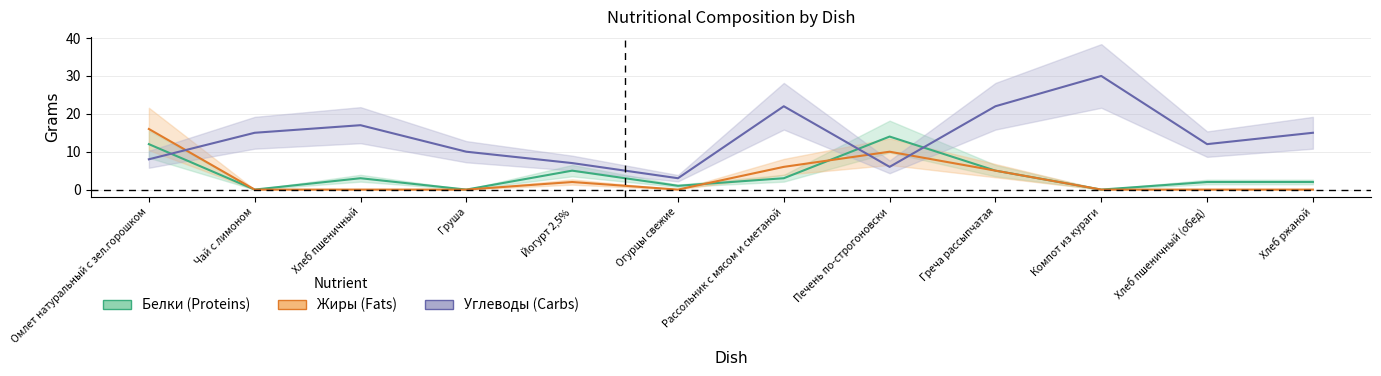

Which series has the widest spread of values?

Углеводы